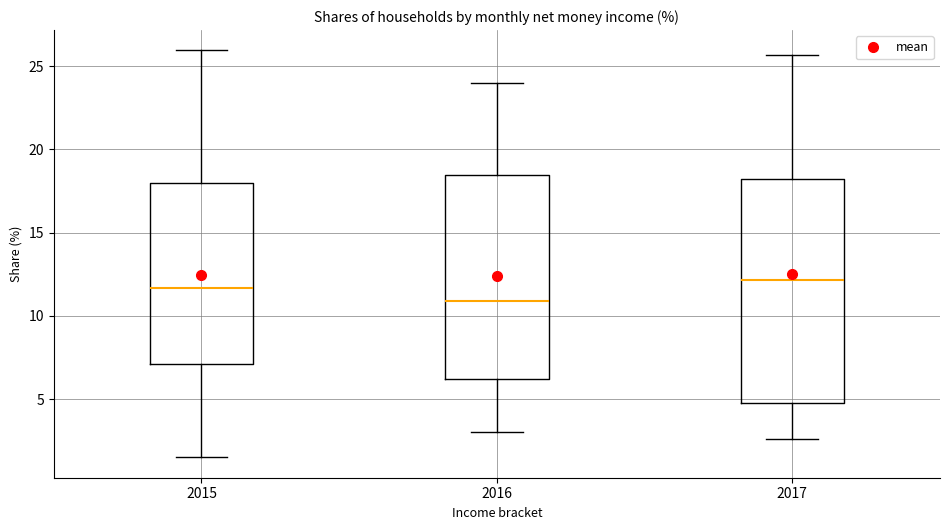

Where does the median line of the box at x = 2017 sit on the y-axis? The values are not printed on the chart, so give them approximately, as read against the axis.

12.0